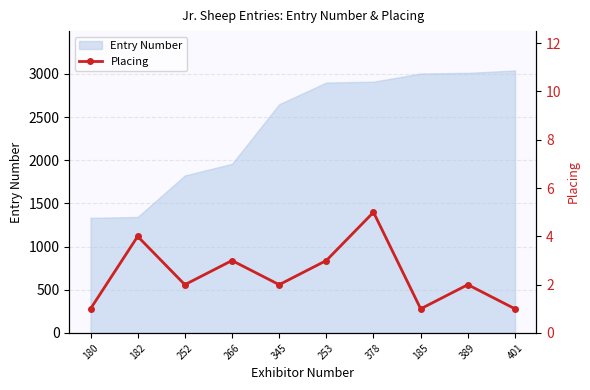

Reading left to right, extract all data points from this chart.

1	4	2	3	2	3	5	1	2	1